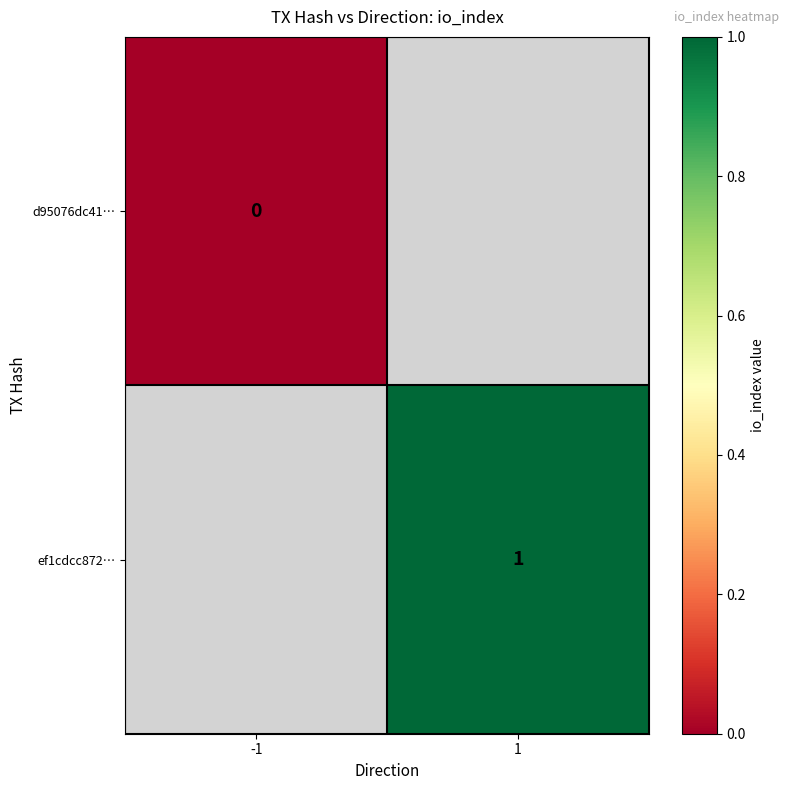

Is it true that ef1cdcc872… equals 1 at 1?

True